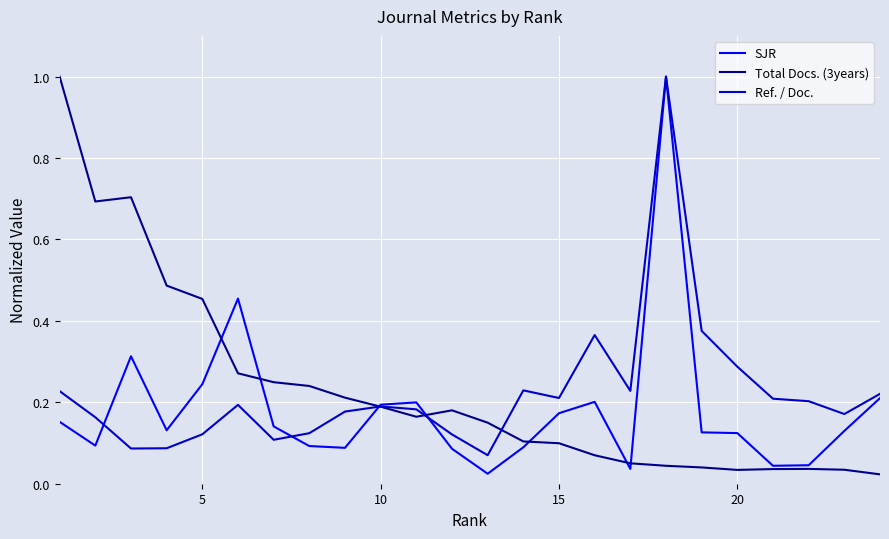

At how many categories does at least one series exceed 0?

24